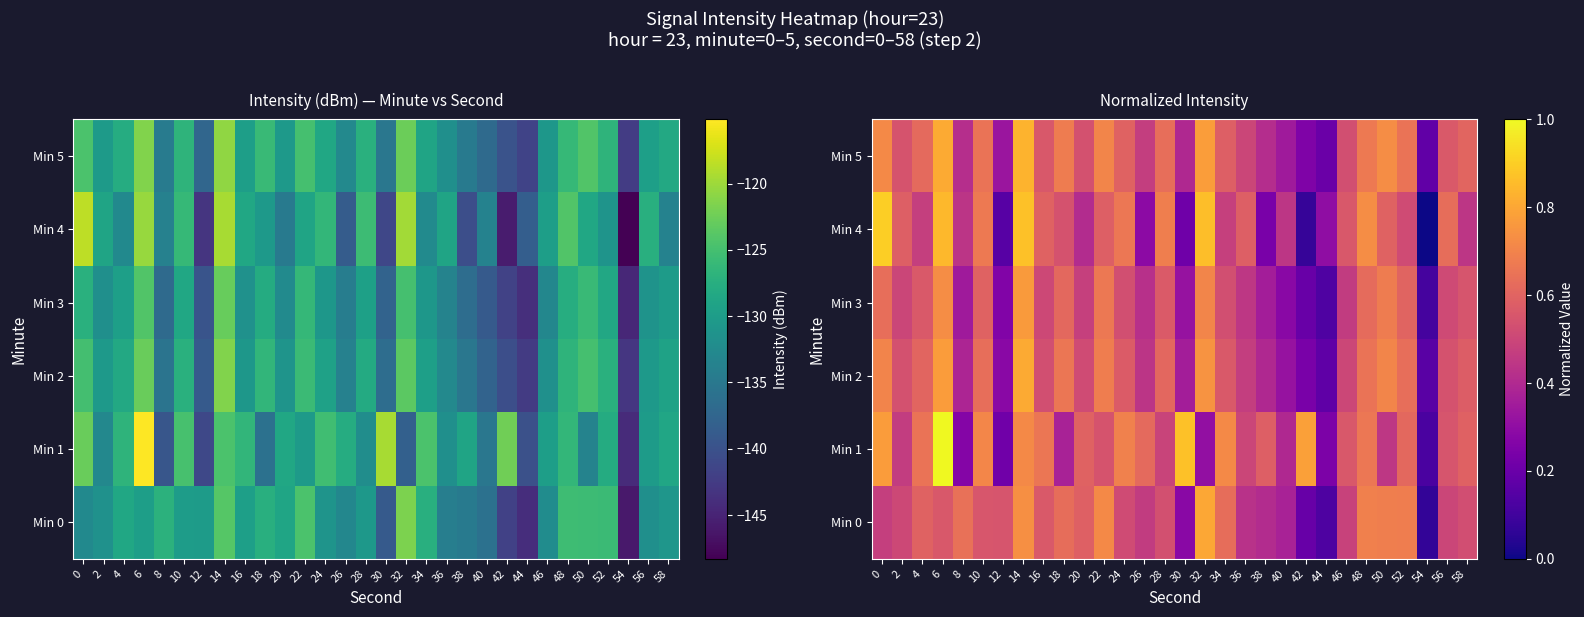

The Min 2 series shows 0.6 at 34. True or false?

True